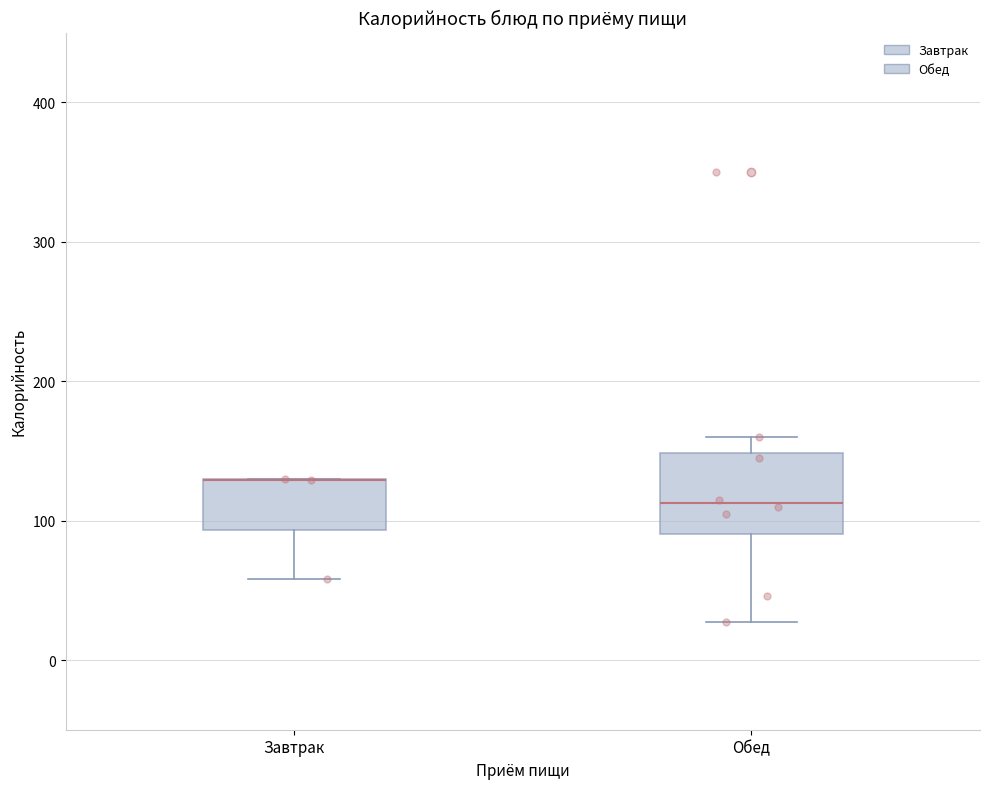

Which box is the tallest, from its lower edge to its upper edge?

Обед